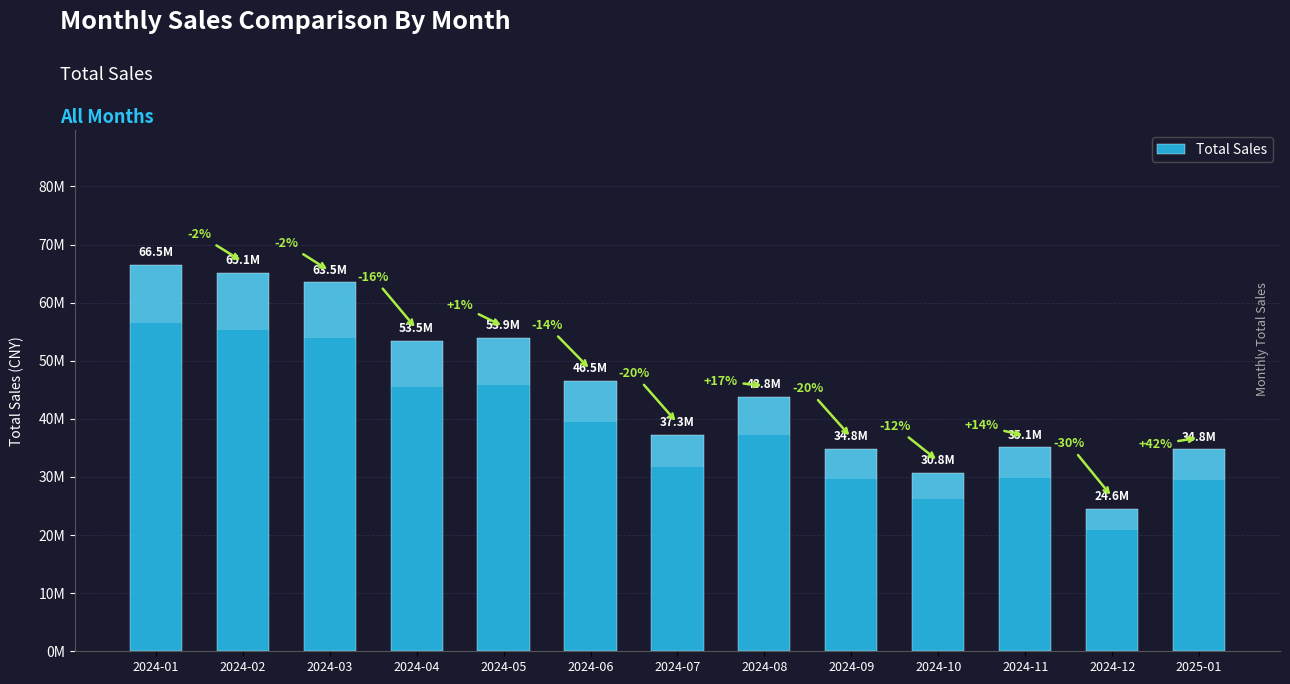

Reading left to right, extract all data points from this chart.

2024-01=66462327.2	2024-02=65069927.6	2024-03=63481350.6	2024-04=53453606.2	2024-05=53911524.4	2024-06=46488821.4	2024-07=37291671.6	2024-08=43751645.2	2024-09=34799996.8	2024-10=30759281.8	2024-11=35087969.2	2024-12=24556297.3	2025-01=34765602.3